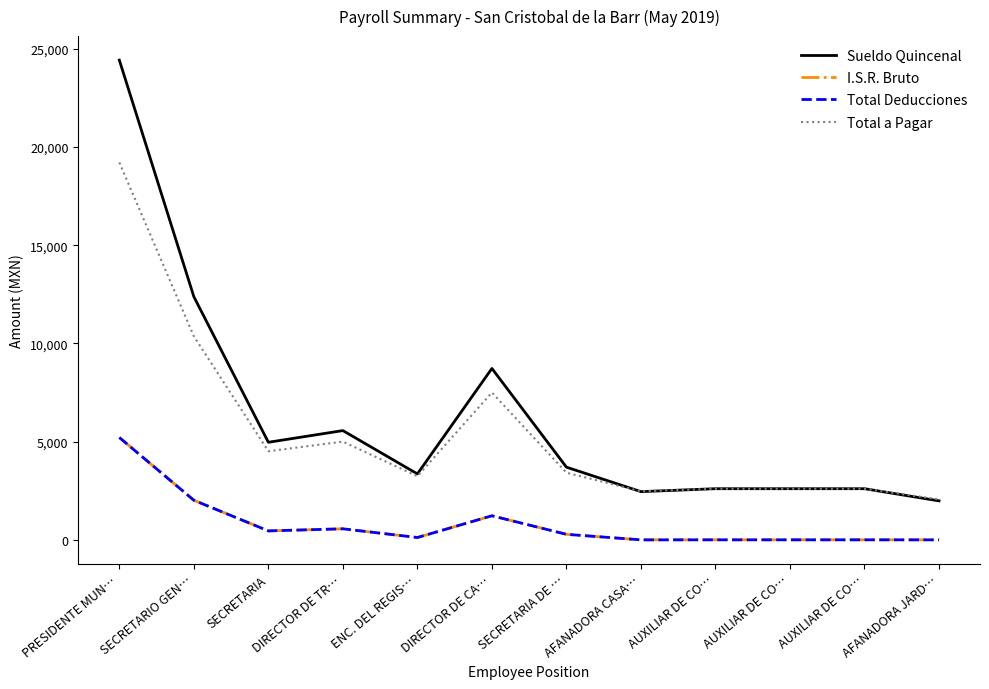

True or false: Total a Pagar and I.S.R. Bruto intersect in this chart.

False